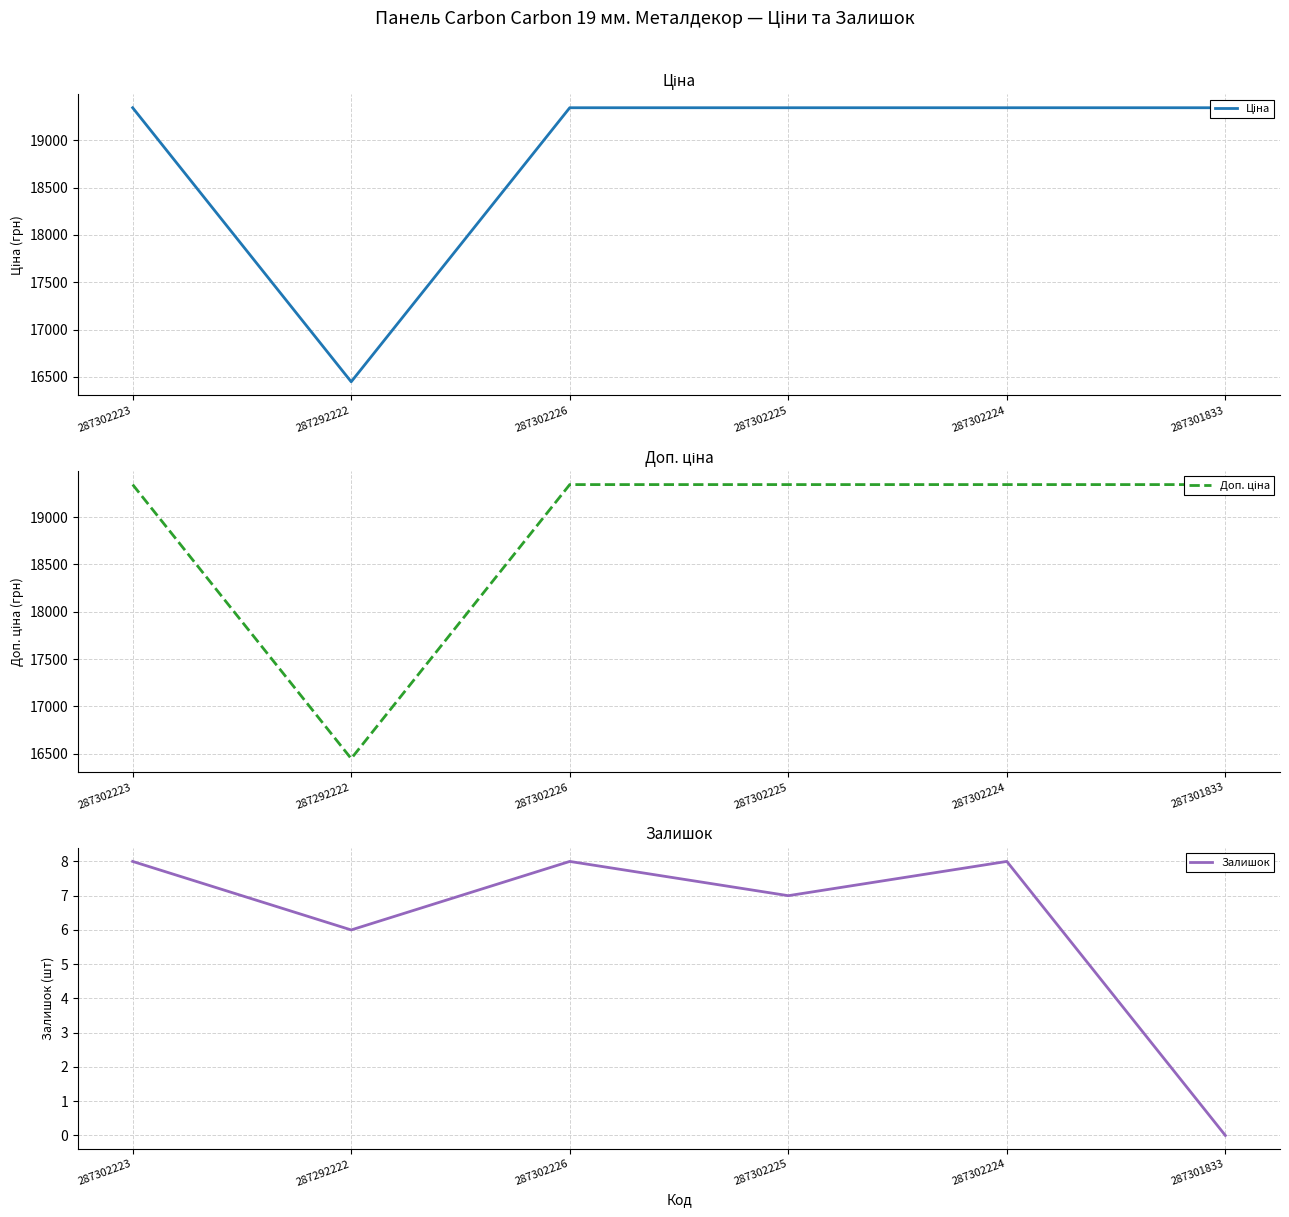

True or false: Залишок and Доп. ціна intersect in this chart.

False